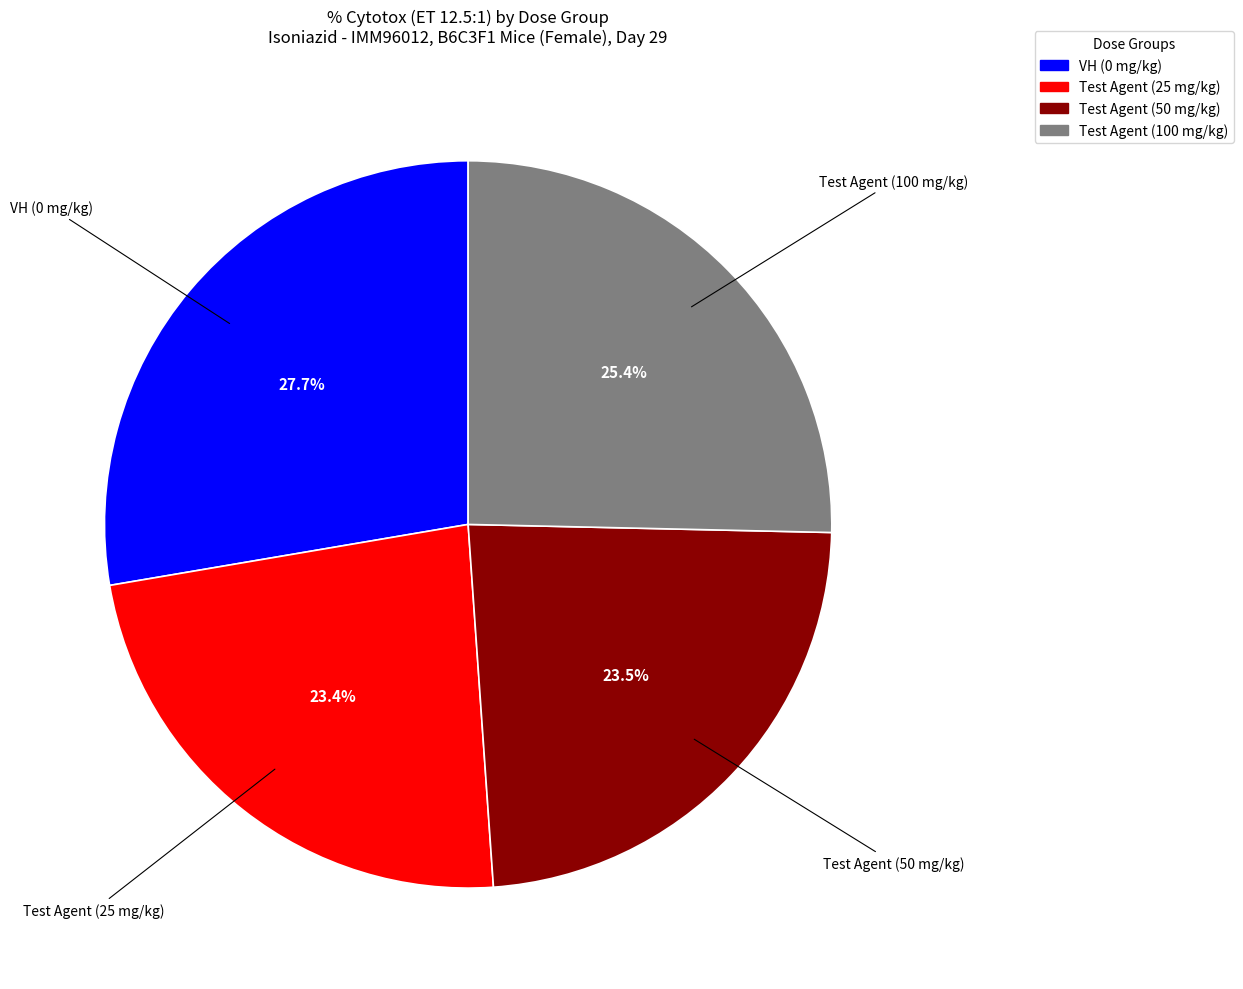

Is there any slice that represents more than half of the pie?

No